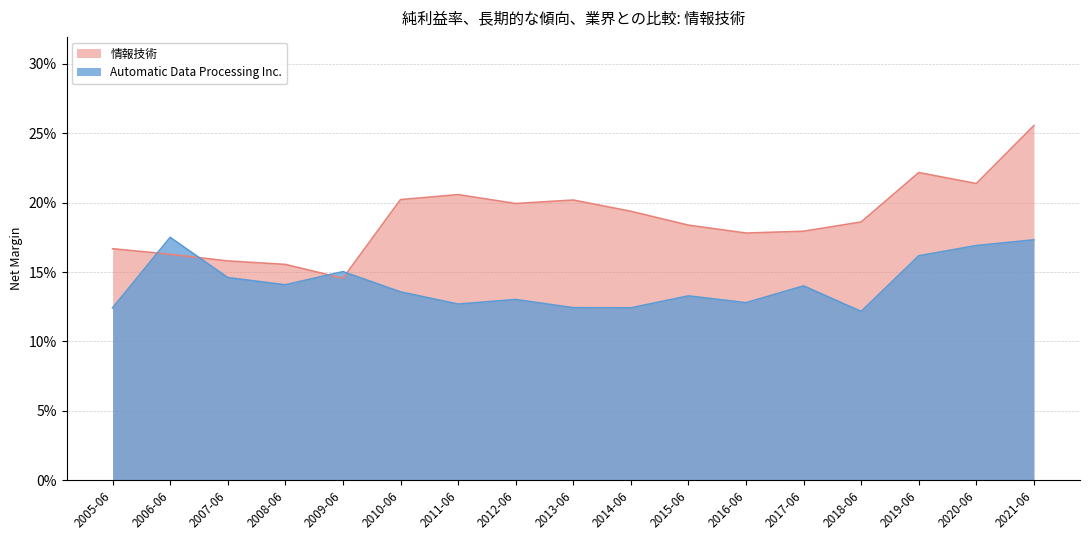

Reading left to right, list all the values displayed in this chart.

情報技術: 0.2	0.2	0.2	0.2	0.1	0.2	0.2	0.2	0.2	0.2	0.2	0.2	0.2	0.2	0.2	0.2	0.3
Automatic Data Processing Inc.: 0.1	0.2	0.1	0.1	0.2	0.1	0.1	0.1	0.1	0.1	0.1	0.1	0.1	0.1	0.2	0.2	0.2